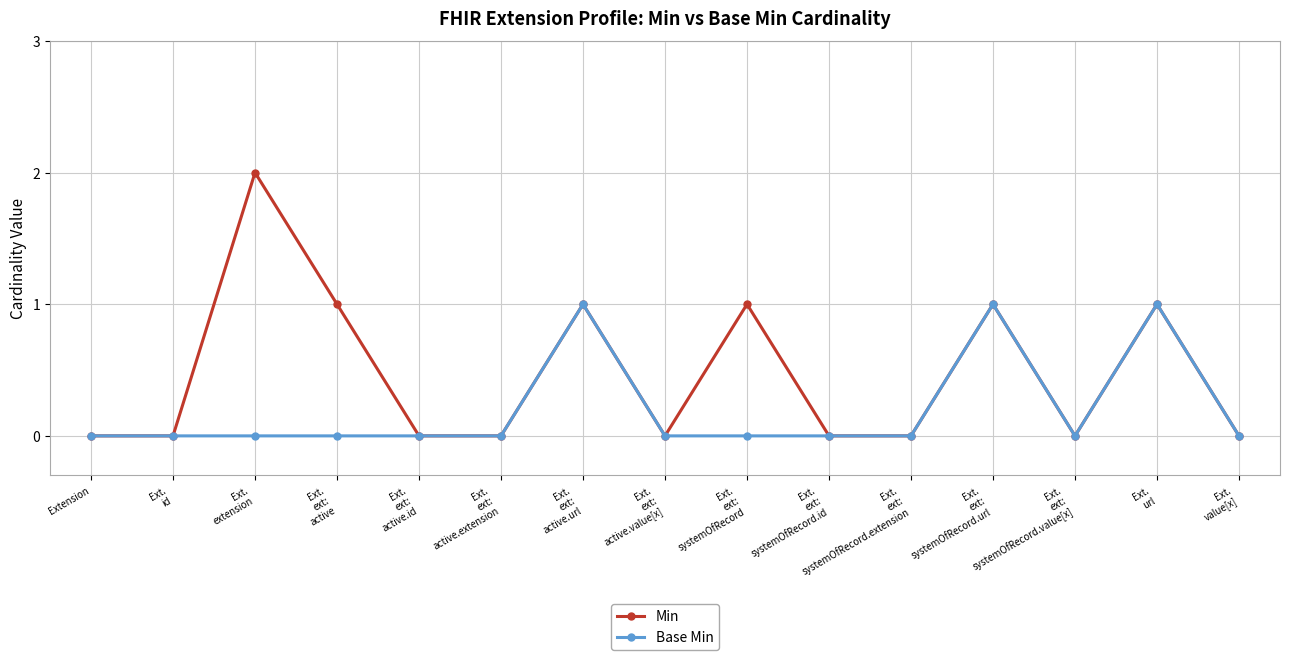

Count the number of categories in the chart.

15